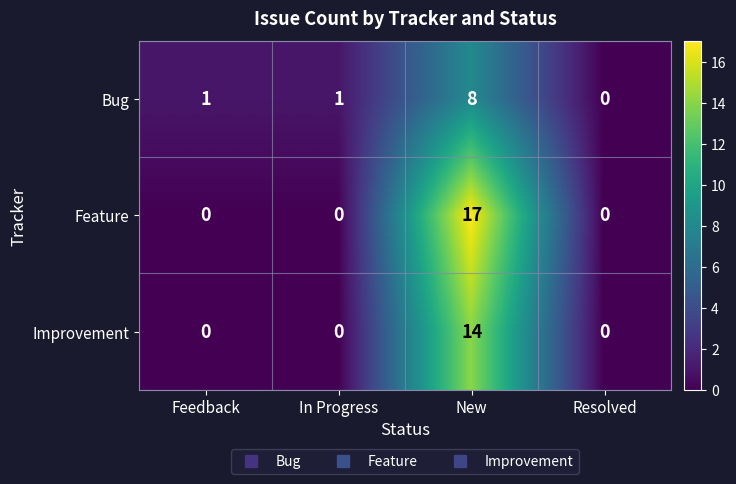

Reading left to right, extract all data points from this chart.

Bug: 1	1	8	0
Feature: 0	0	17	0
Improvement: 0	0	14	0